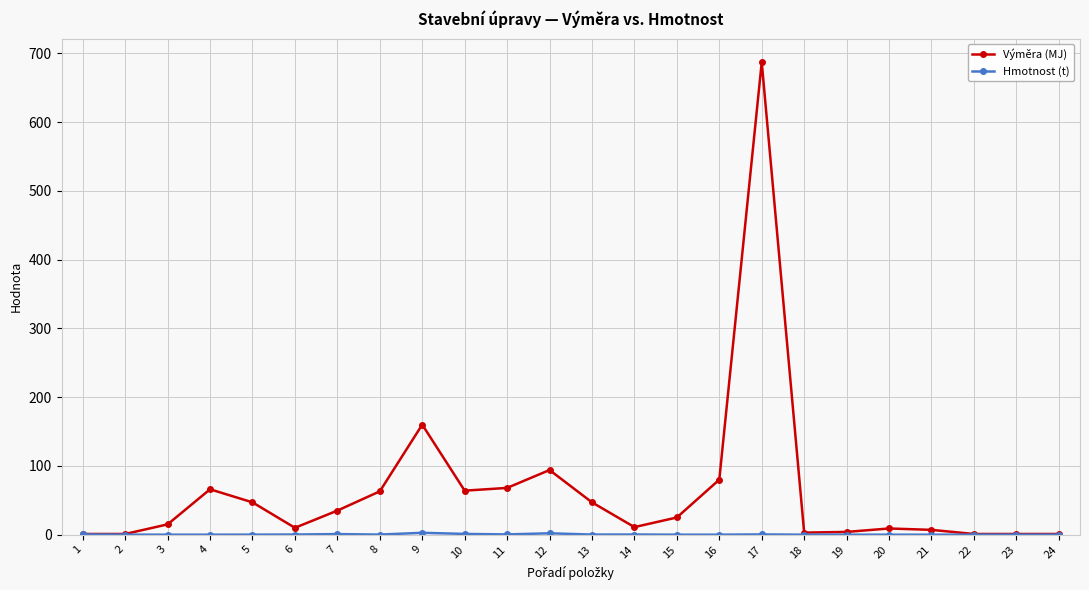

What is the difference between the maximum and minimum values in the Výměra (MJ) series?

686.0